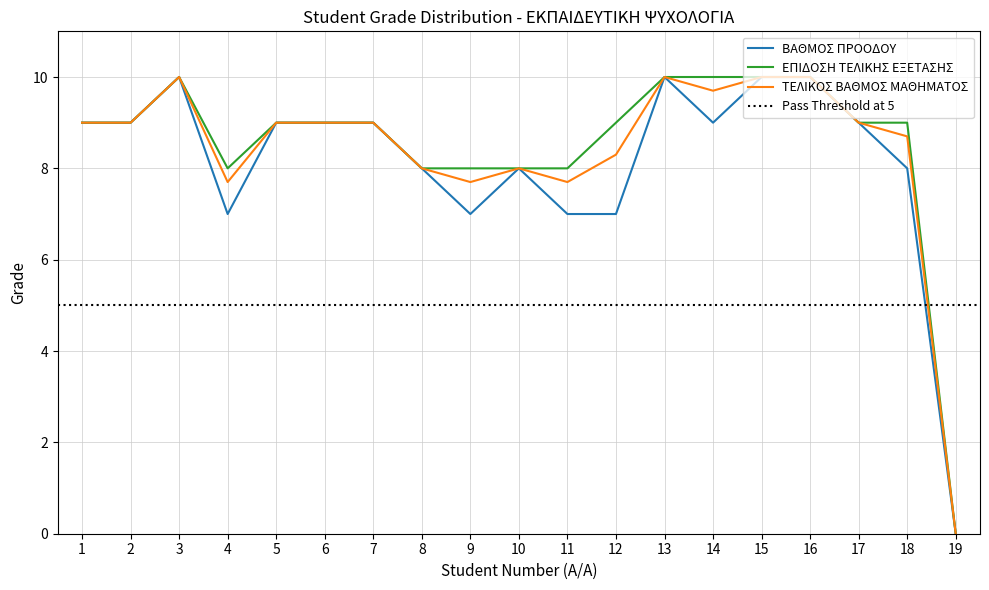

Where is ΕΠΙΔΟΣΗ ΤΕΛΙΚΗΣ ΕΞΕΤΑΣΗΣ nearest to the value 5?

4